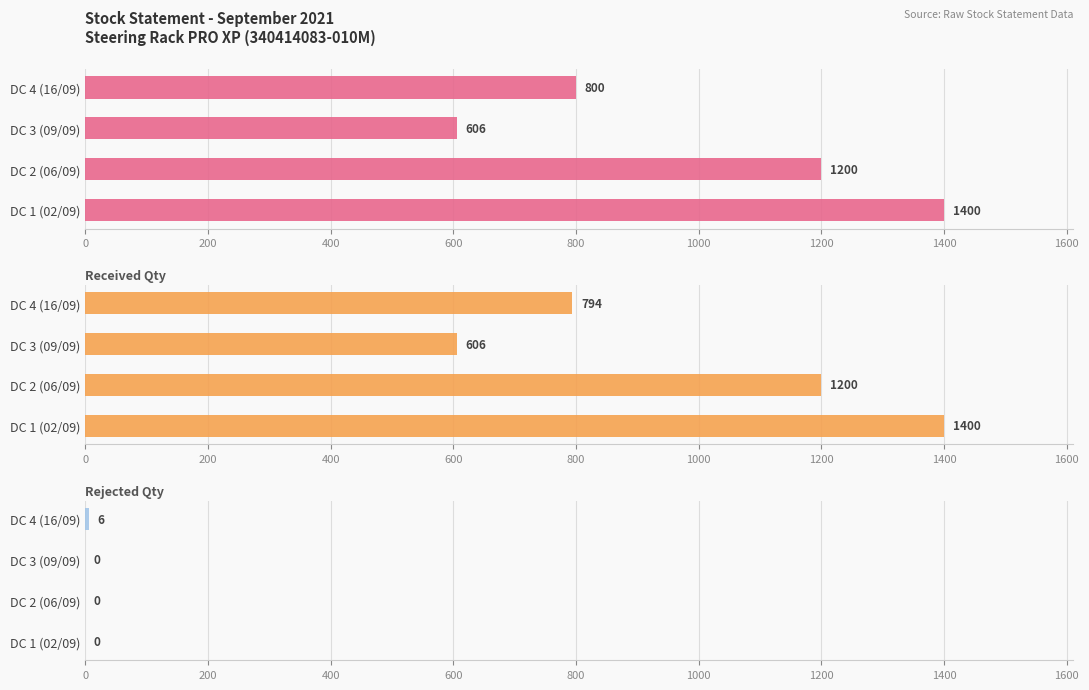

What are all the series names shown in the legend?

Sent Qty, Received Qty, Rejected Qty